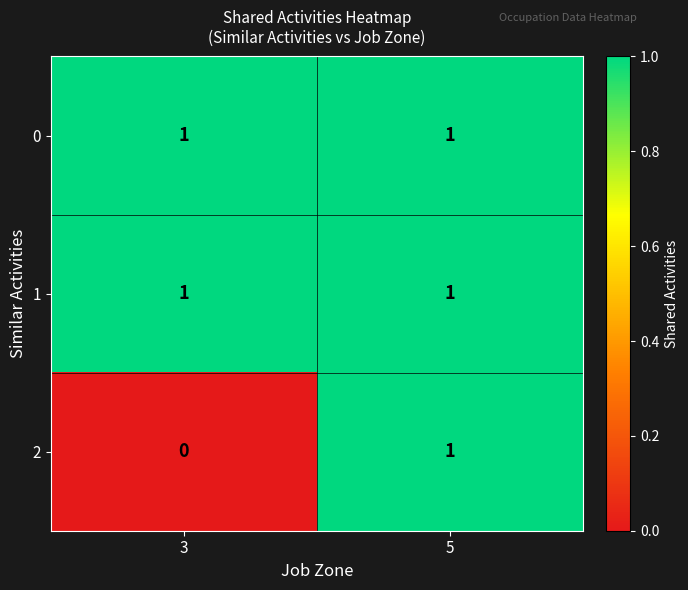

Reading left to right, extract all data points from this chart.

0: 3=1	5=1
1: 3=1	5=1
2: 3=0	5=1